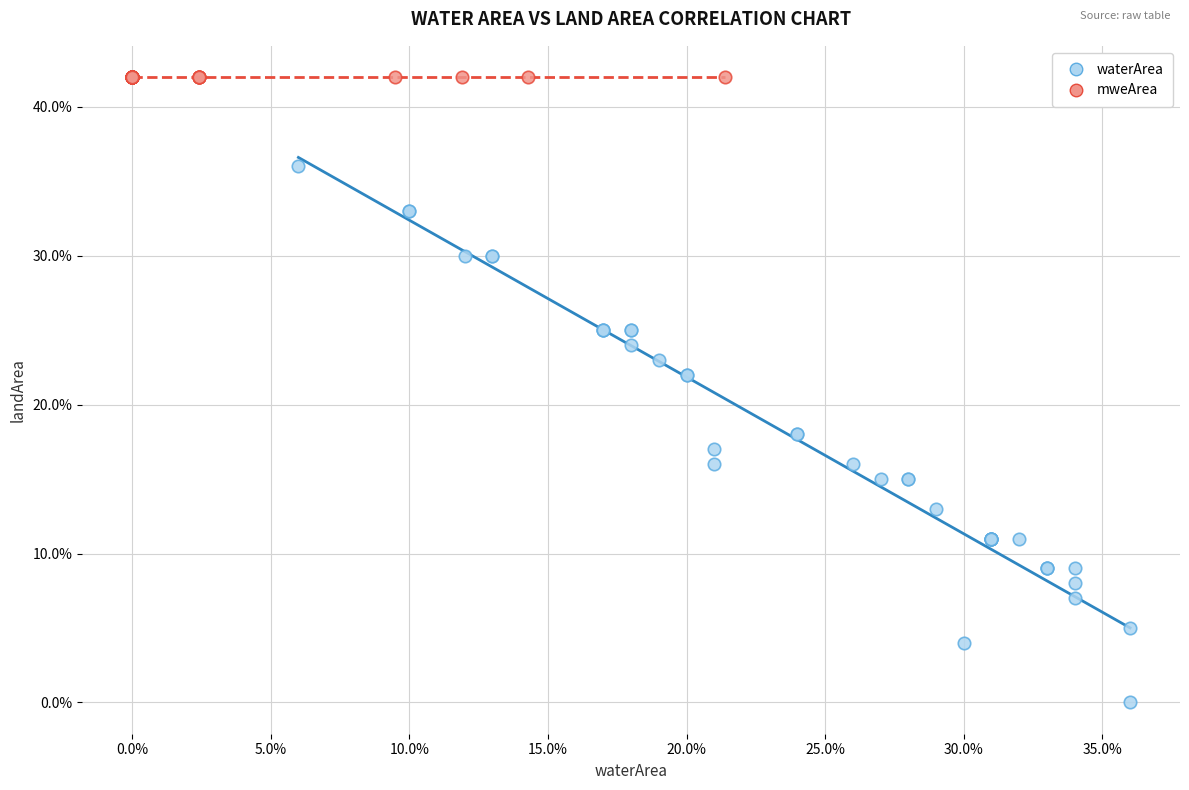

What are all the series names shown in the legend?

waterArea, mweArea